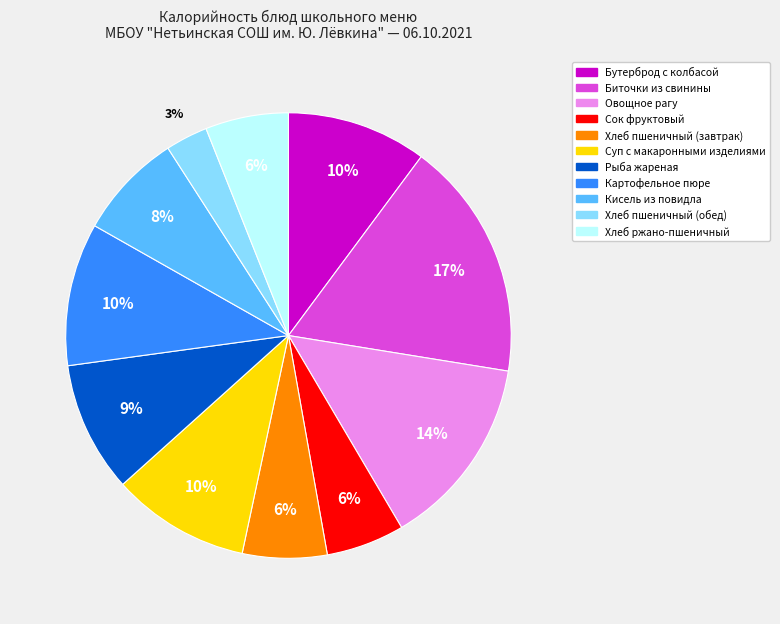

How many segments does this pie chart have?

11